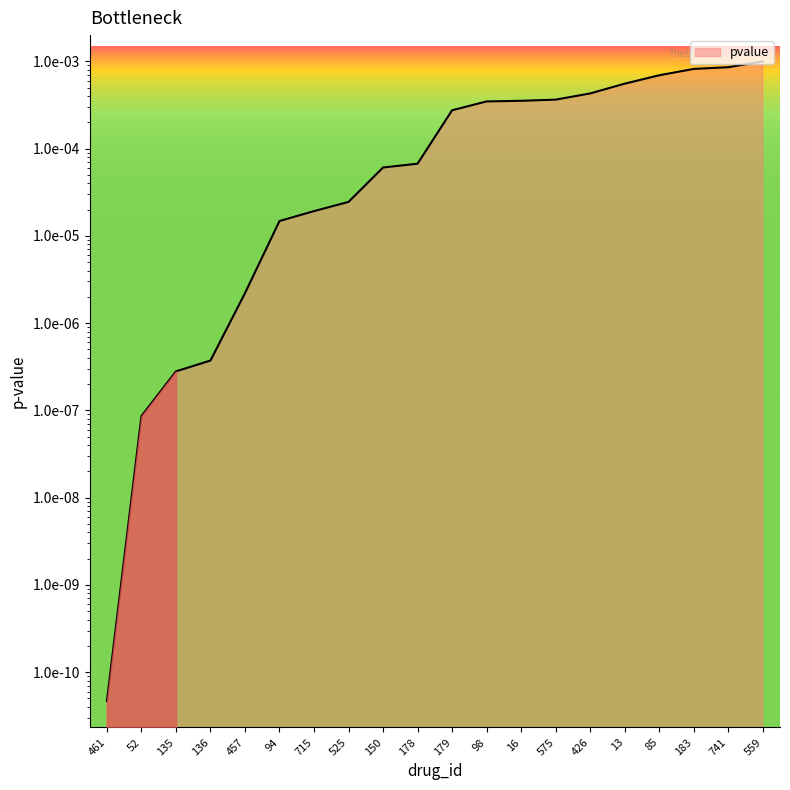

List the labels in order of value, smallest first.

461, 52, 135, 136, 457, 94, 715, 525, 150, 178, 179, 98, 16, 575, 426, 13, 85, 183, 741, 559